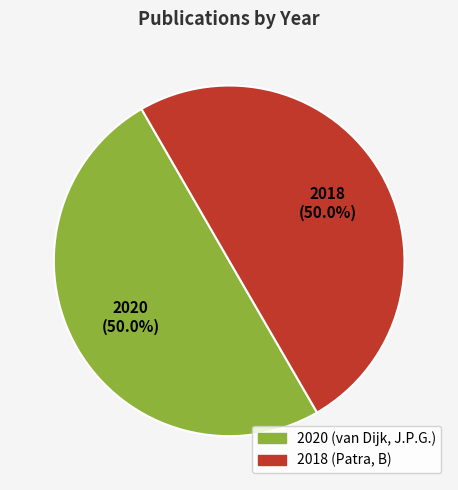

What is the ratio of the value at 2020 to the value at 2018?

1.0